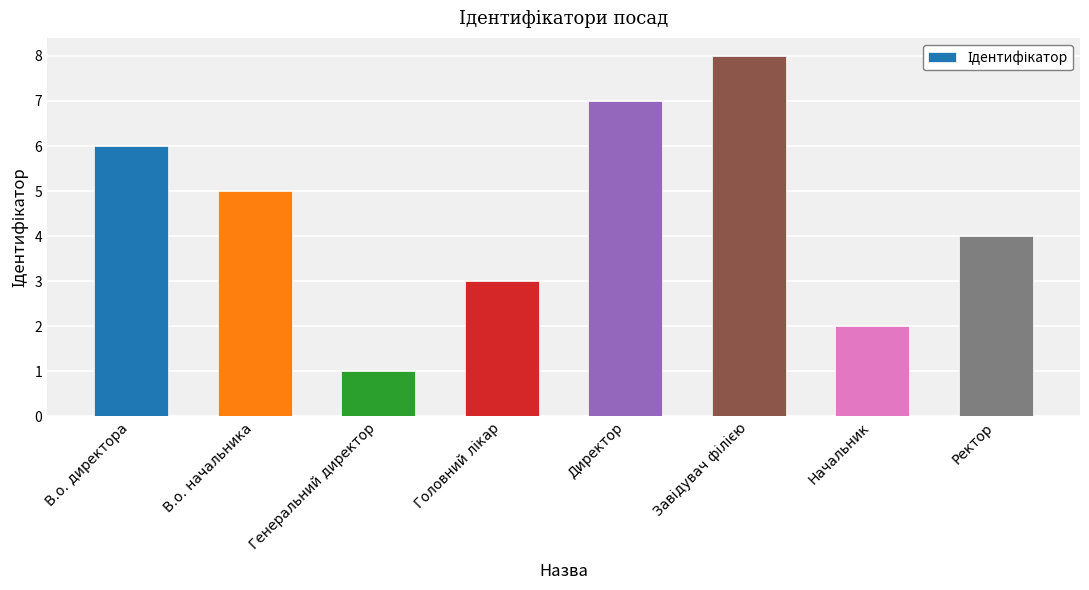

What is the greatest value displayed?

8